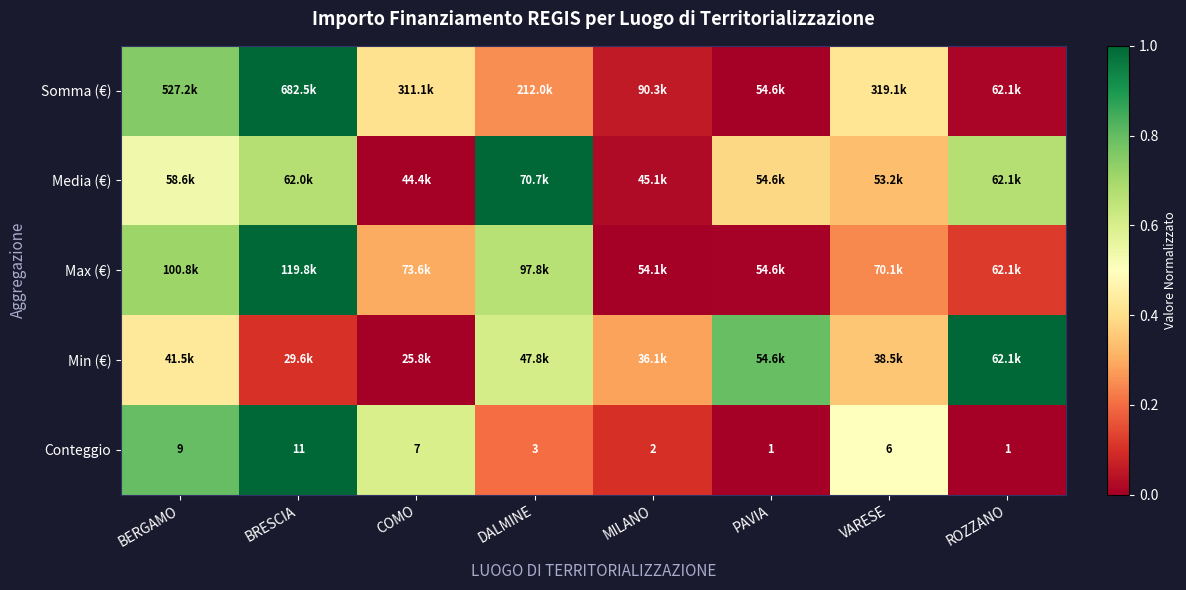

At which category does the chart reach its peak across all series?

BRESCIA